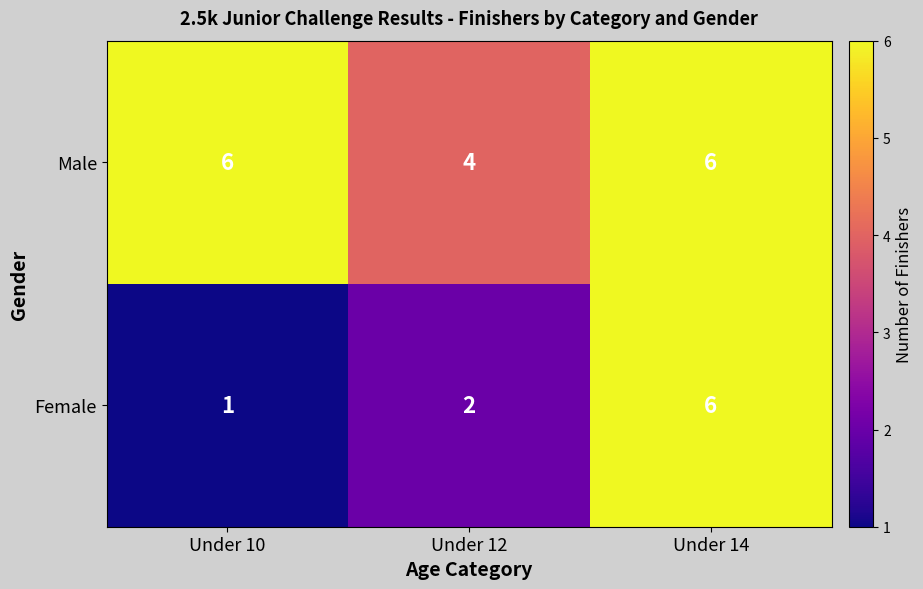

List the series in order of their overall mean, lowest first.

Female, Male